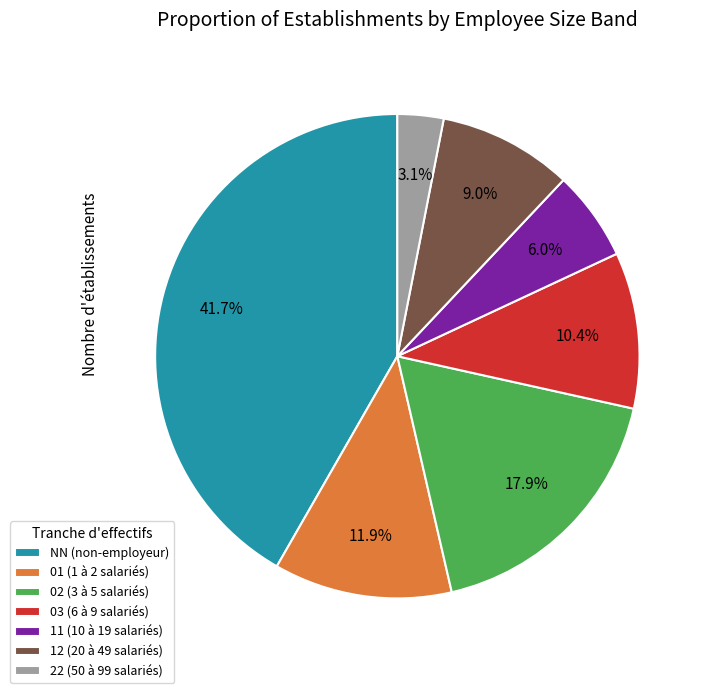

Is the sum of 12 and 01 greater than half?

No